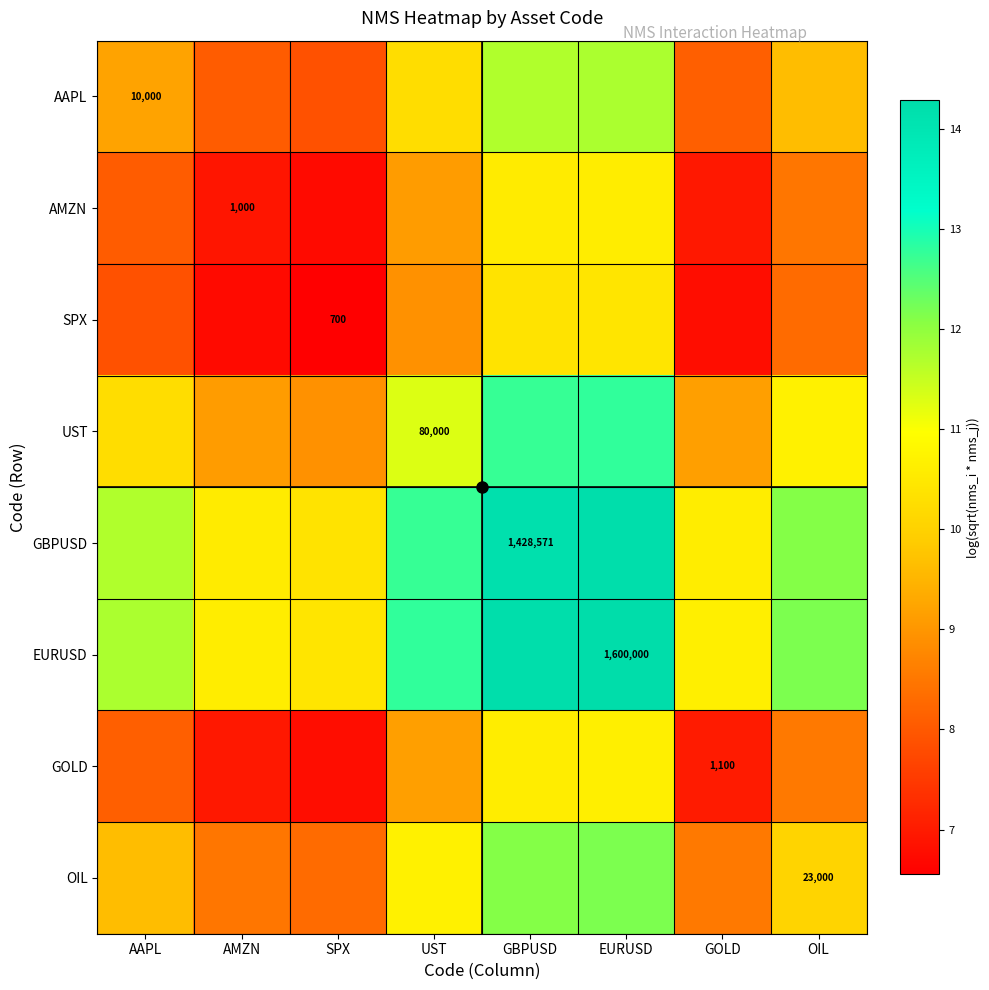

The GBPUSD series shows 10.6 at GOLD. True or false?

True